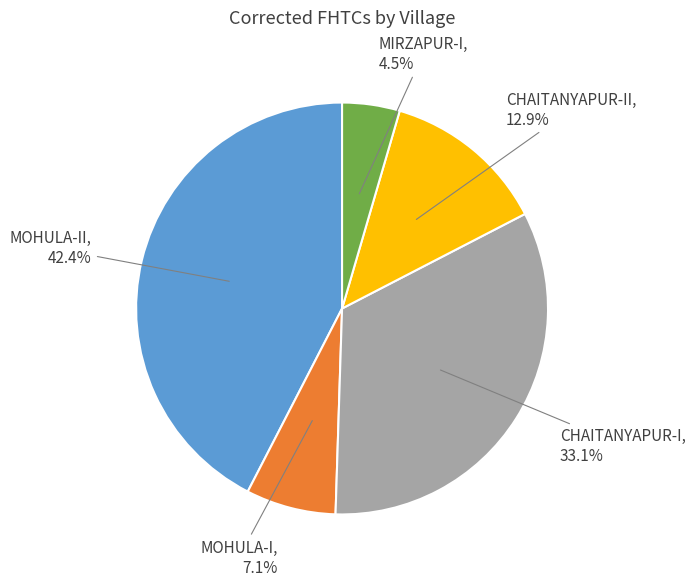

Is there a majority slice in this chart?

No